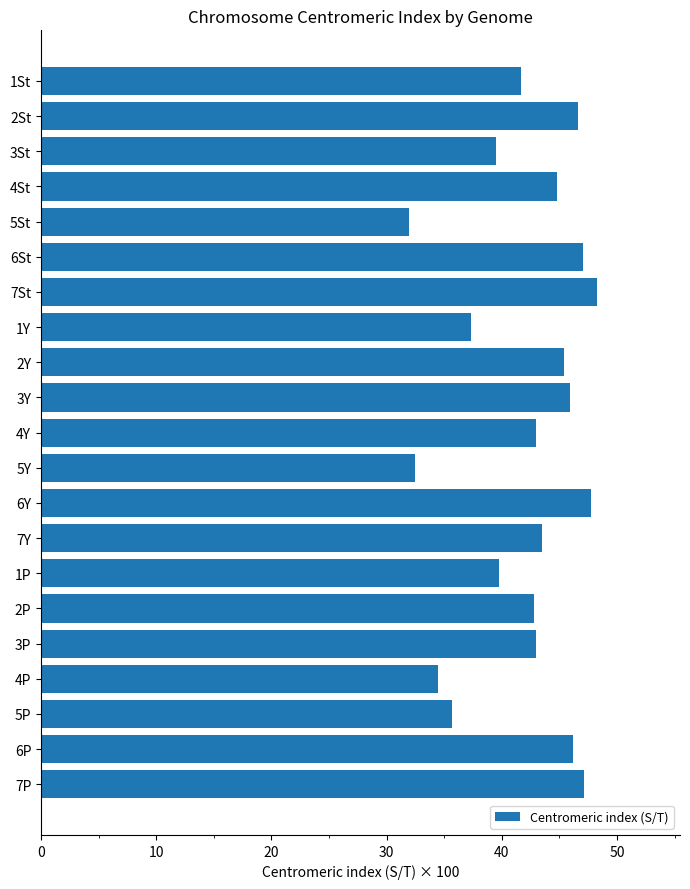

What is the difference between the maximum and minimum values?

16.3